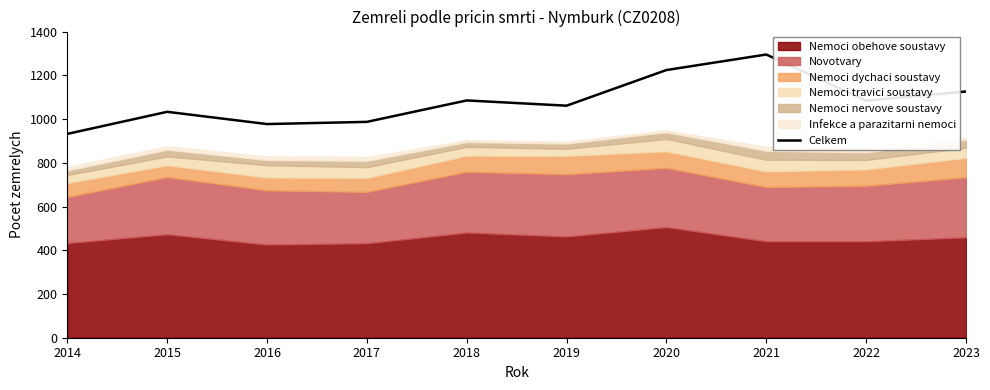

At which label is the value closest to 1113?

2023